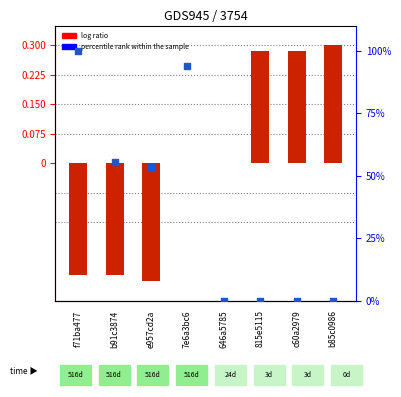

Which series reaches the minimum Y coordinate?

log ratio